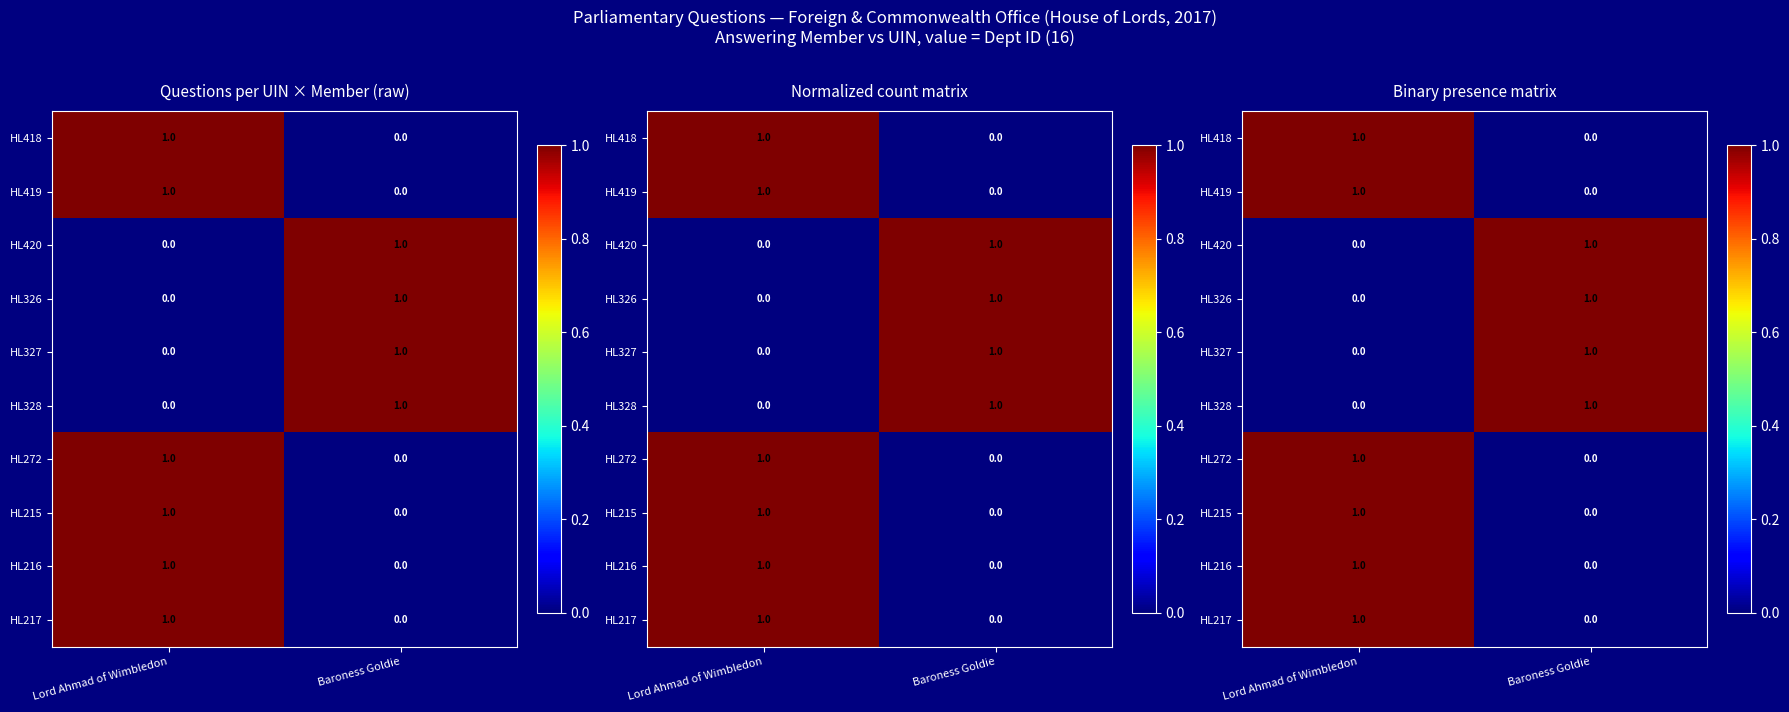

Between Baroness Goldie and Lord Ahmad of Wimbledon, which is larger?

Lord Ahmad of Wimbledon